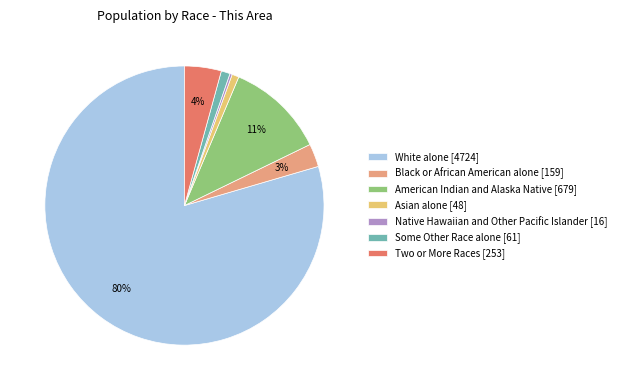

Is it true that White alone is 80% of the pie?

True